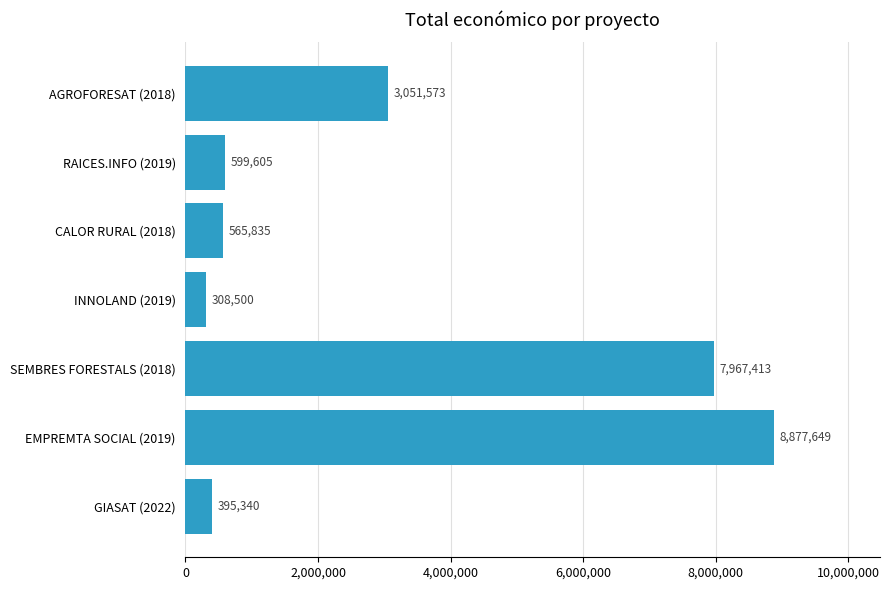

What is the difference between the maximum and minimum values?

8569149